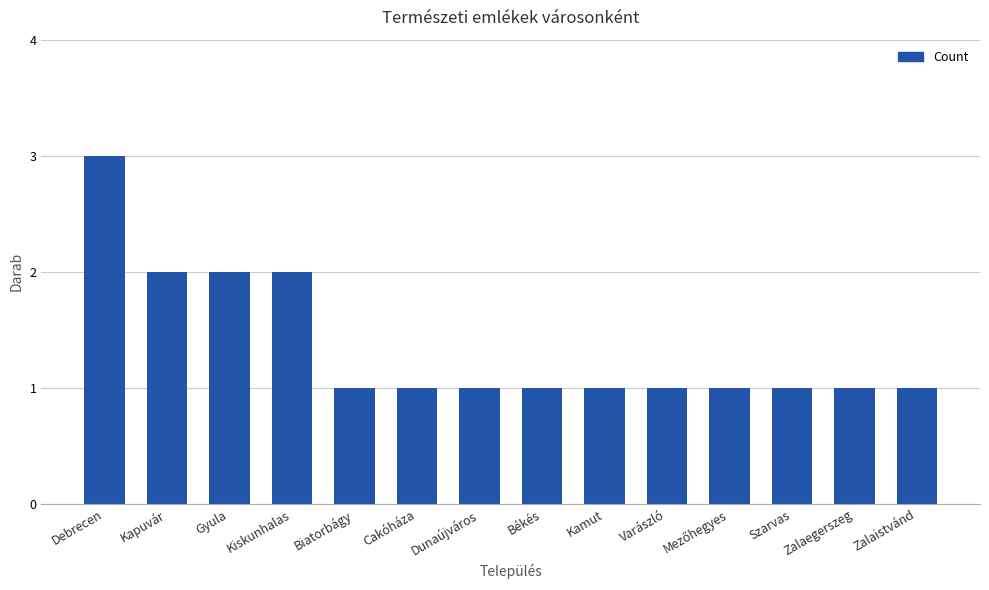

What is the label of the 4th bar from the left?

Kiskunhalas